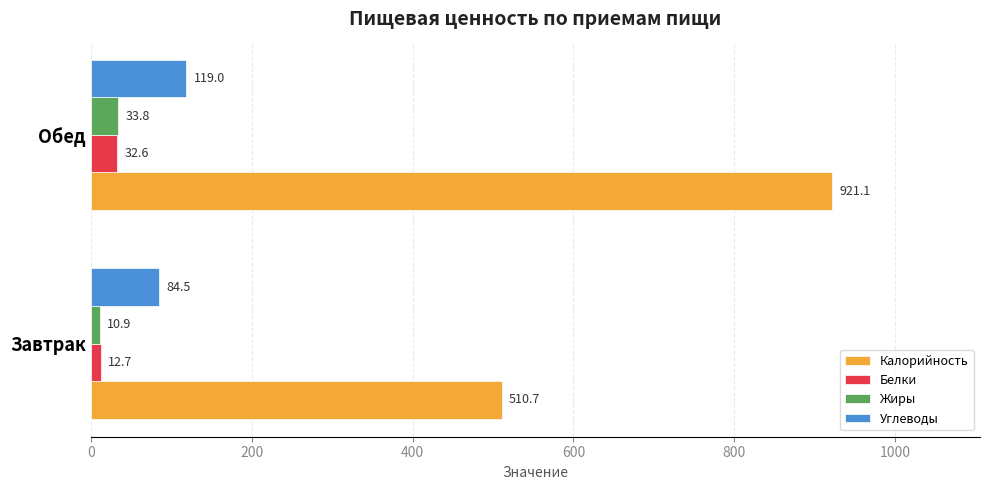

Which series has the largest total across all categories?

Калорийность